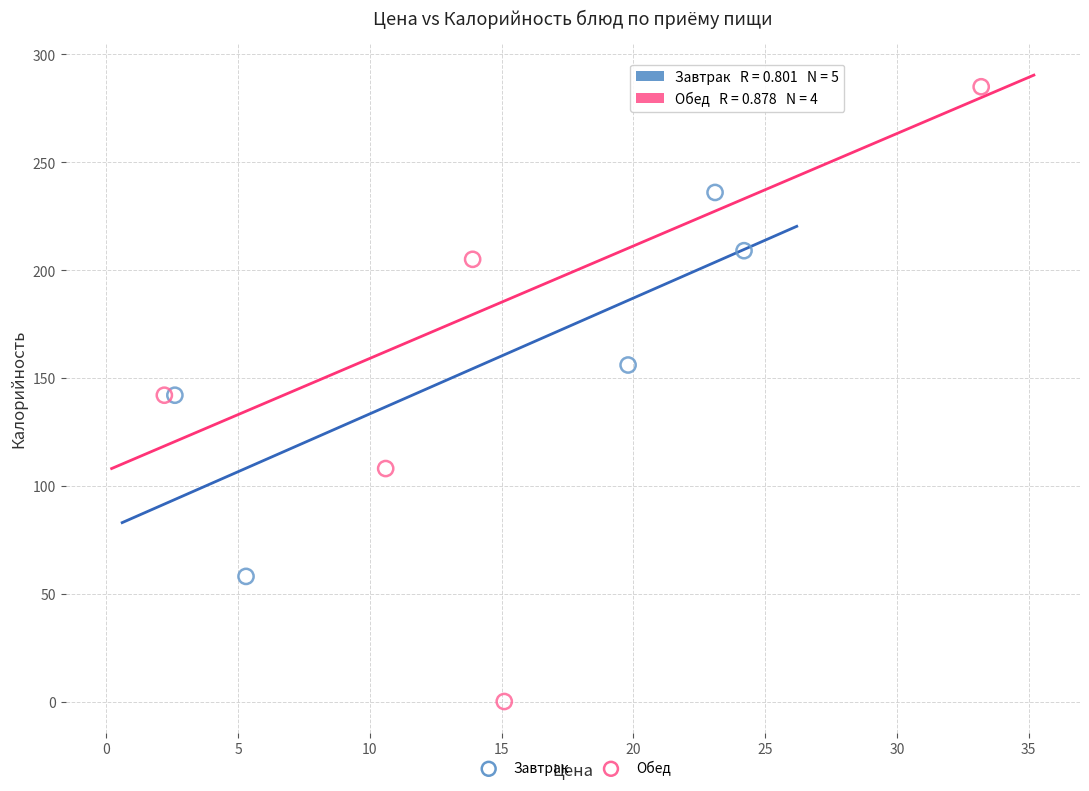

Which series reaches the minimum Y coordinate?

Обед